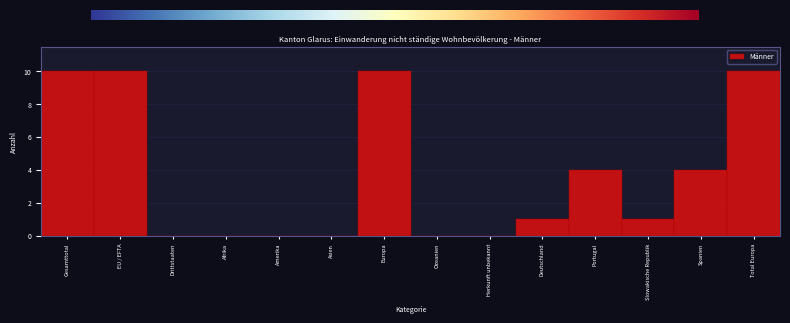

Reading left to right, extract all data points from this chart.

Gesamttotal=10	EU / EFTA=10	Drittstaaten=0	Afrika=0	Amerika=0	Asien=0	Europa=10	Ozeanien=0	Herkunft unbekannt=0	Deutschland=1	Portugal=4	Slowakische Republik=1	Spanien=4	Total Europa=10